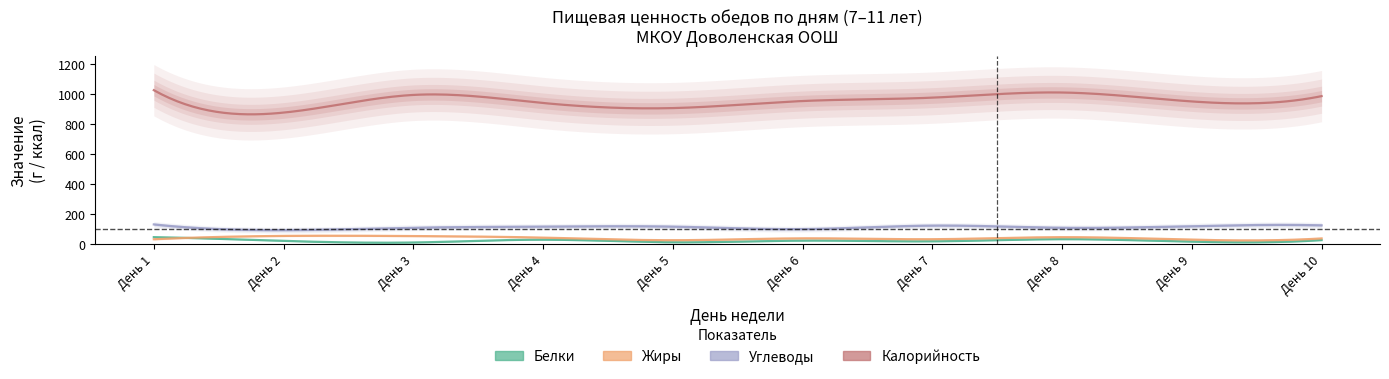

How many interior local valleys does the Жиры series have?

4